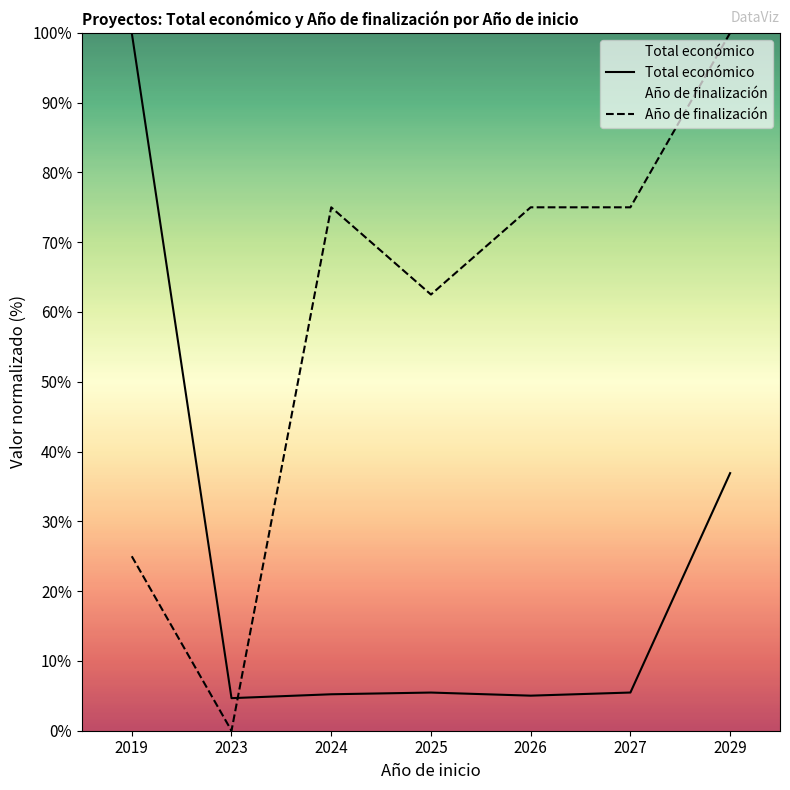

Which has a higher value, 2023 or 2027?

2027